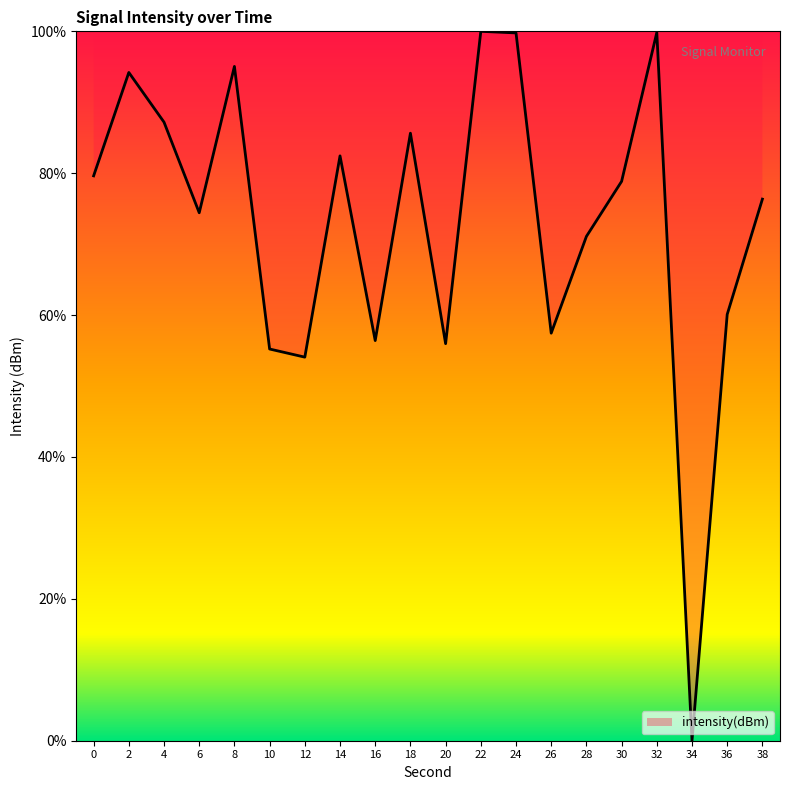

Which has a higher value, 12 or 30?

30